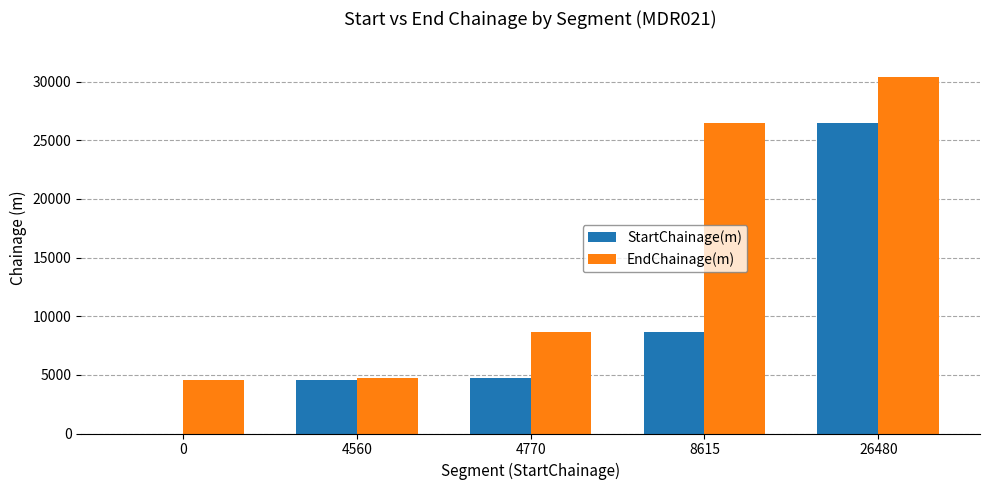

What is the maximum value for EndChainage(m)?

30392